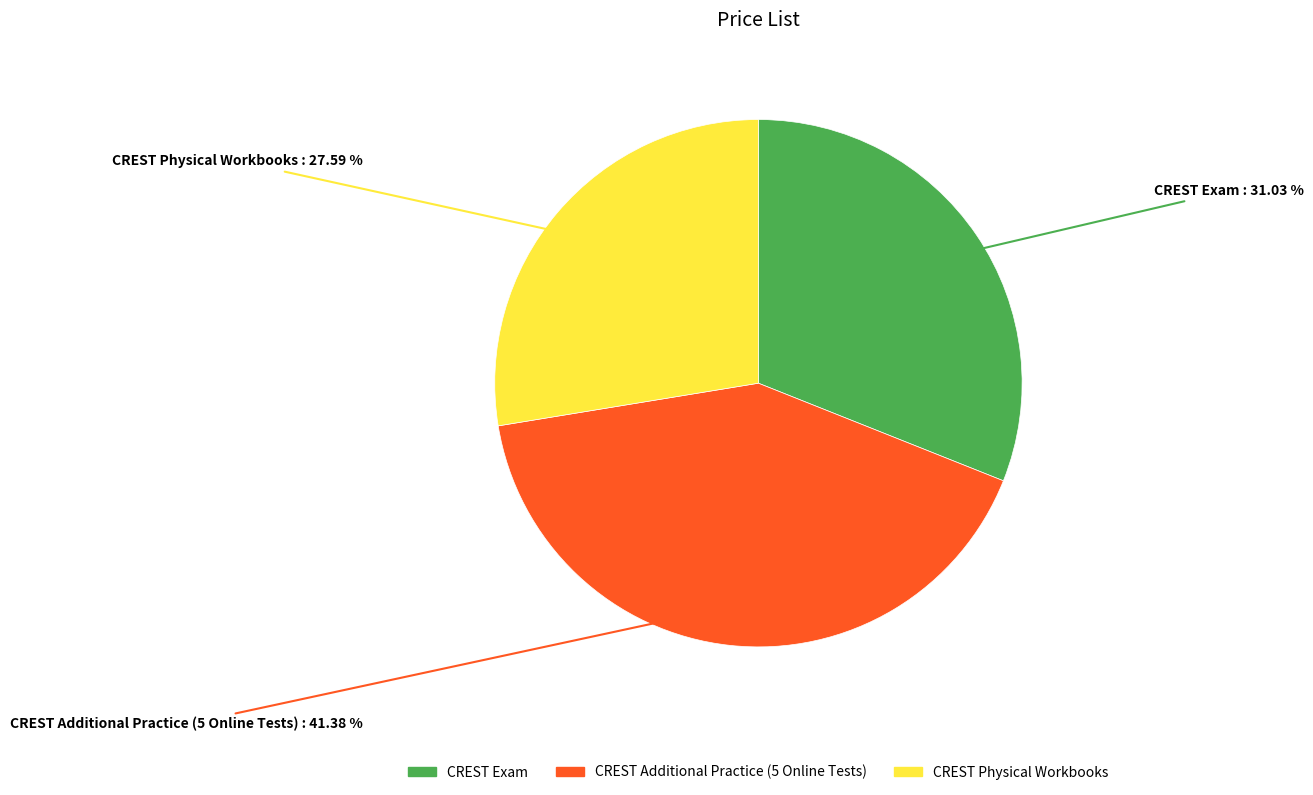

What portion of the pie excludes CREST Physical Workbooks?

72.4%